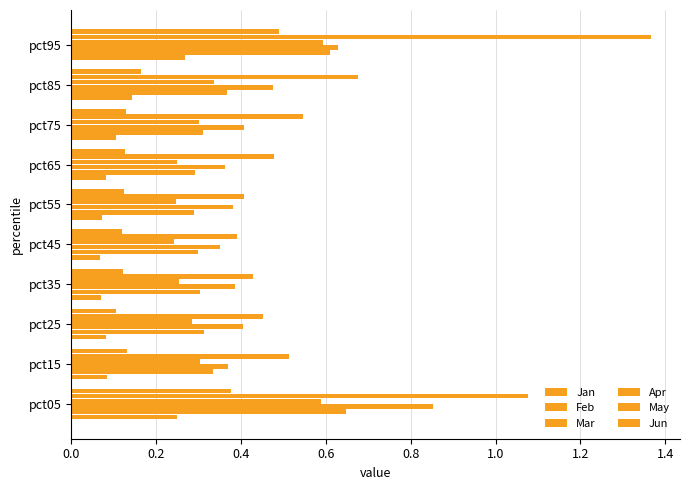

How many series are shown in this chart?

6